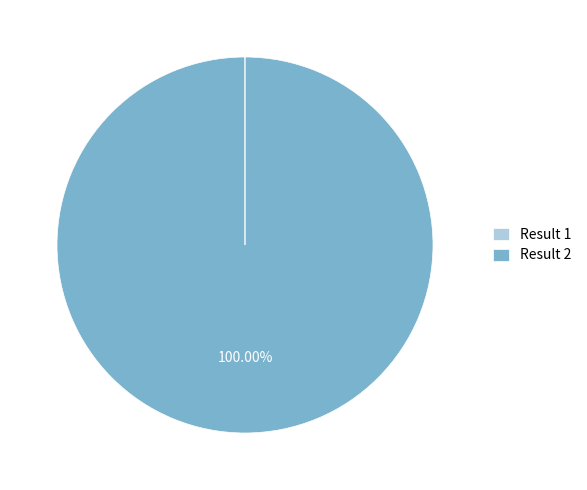

What is the majority slice?

Result 2